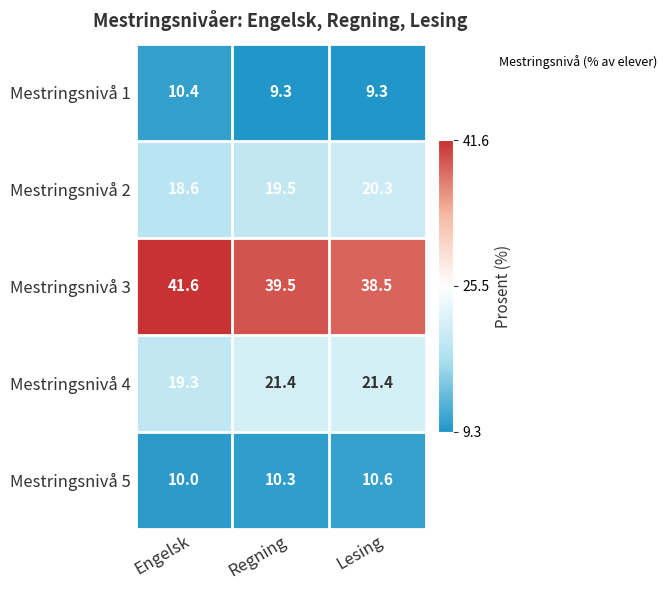

Which series has the largest range (max minus min)?

Mestringsnivå 3